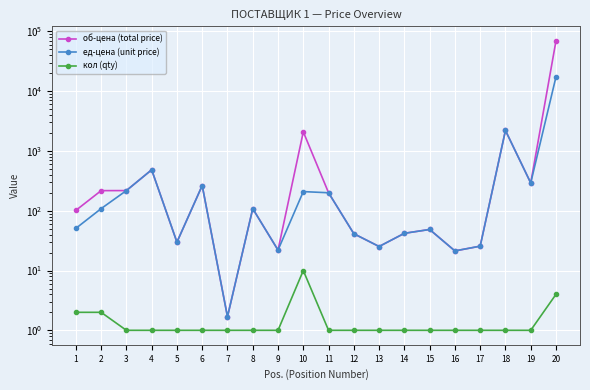

Between 6 and 17, which series saw the biggest shift?

об-цена (total price)